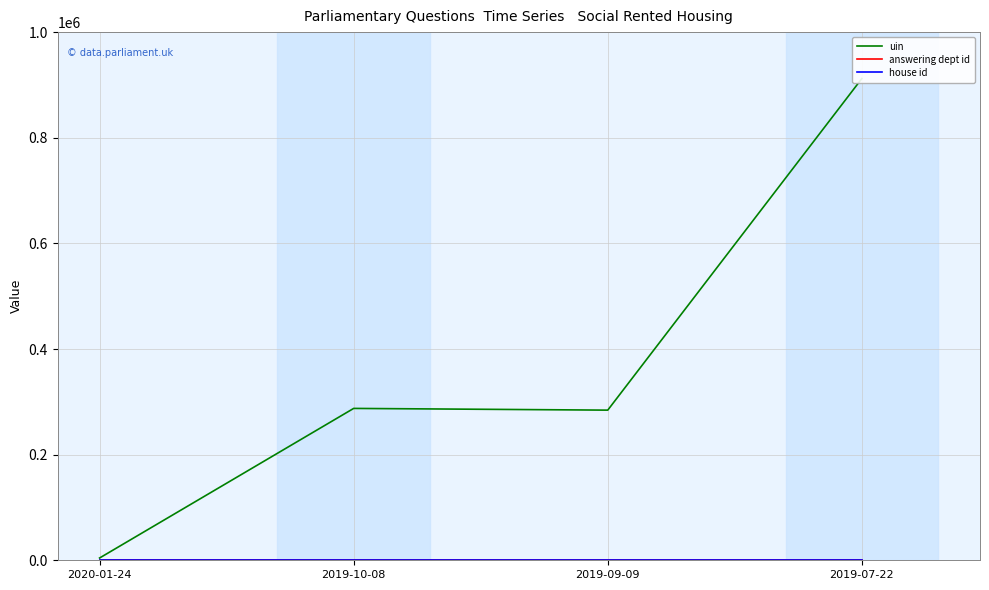

How many data points does each series have?

4